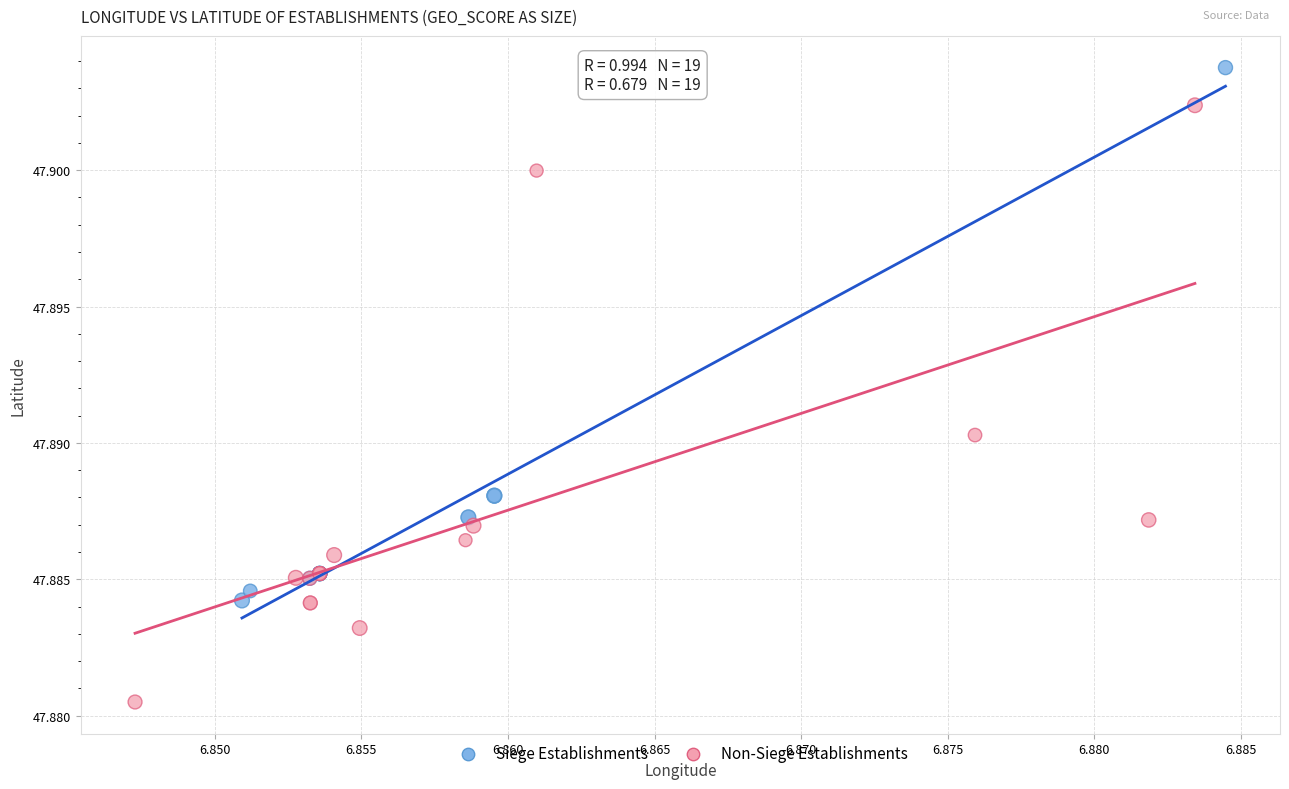

Which series reaches the minimum Y coordinate?

Non-Siege Establishments